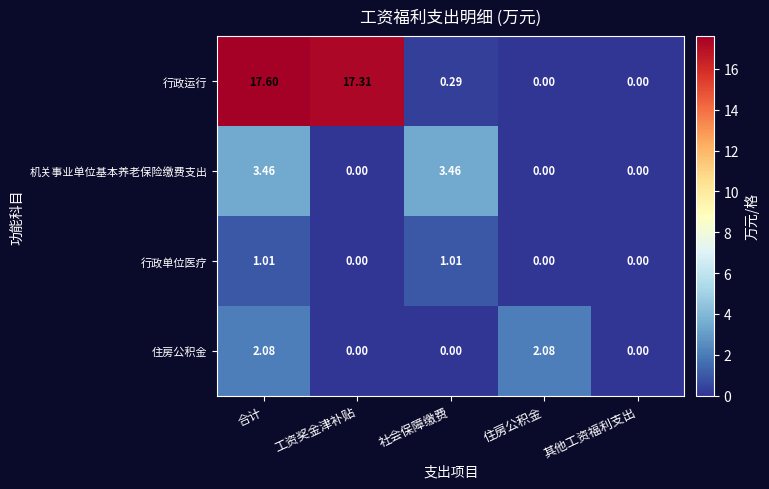

Which category has the highest value in the 行政运行 series?

合计